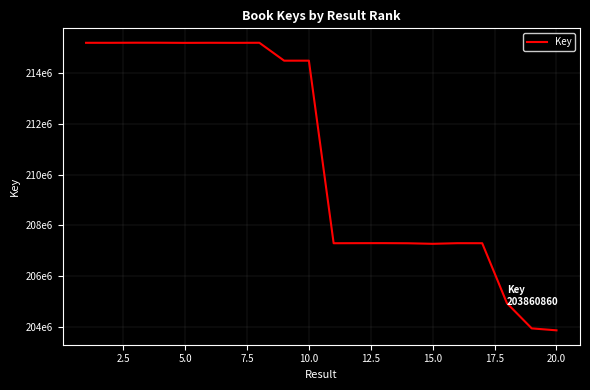

Is this an area chart (filled region under the line)?

No